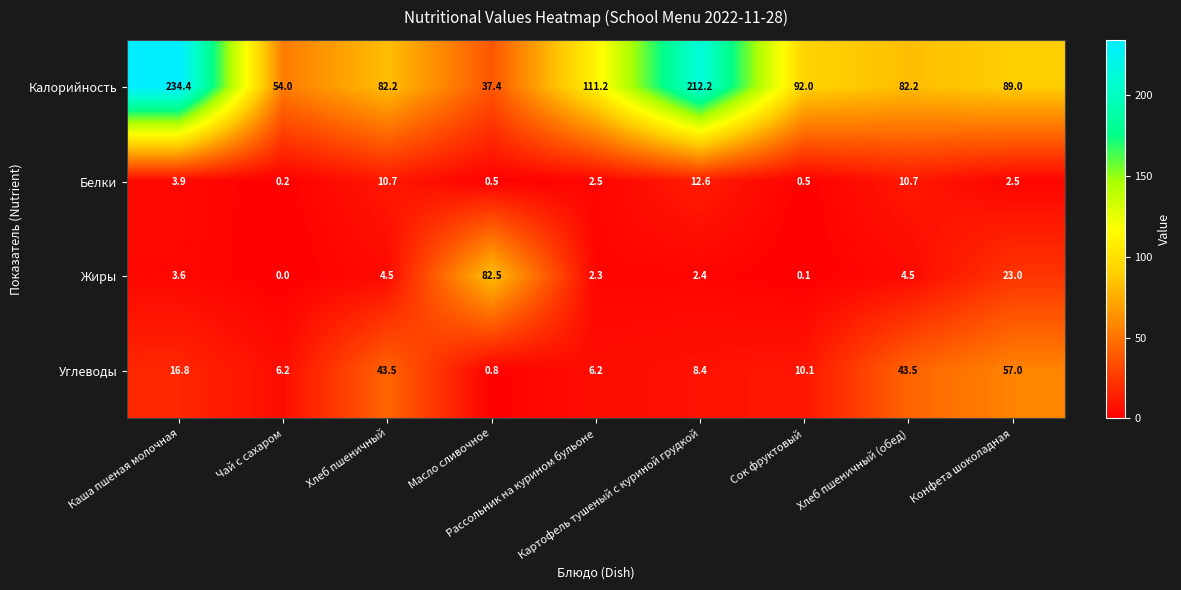

Which series has the largest total across all categories?

Калорийность